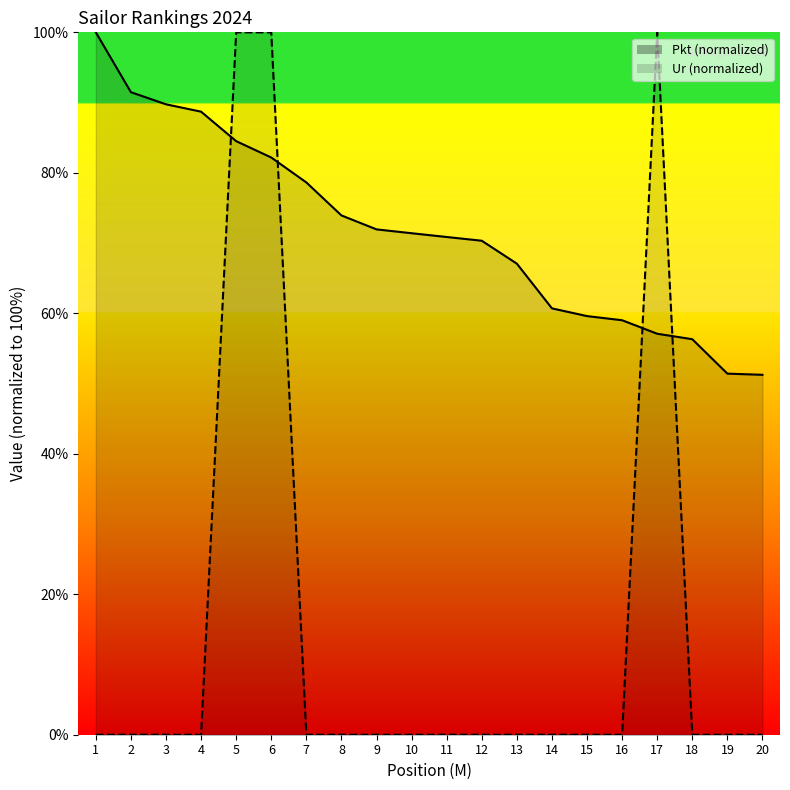

What is the difference between the maximum and minimum values in the Ur series?

100.0